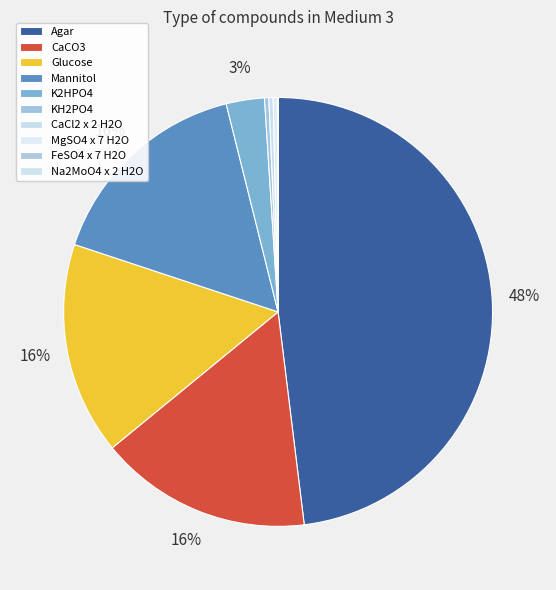

Rank the categories by value from highest to lowest.

Agar, CaCO3, Glucose, Mannitol, K2HPO4, KH2PO4, CaCl2 x 2 H2O, MgSO4 x 7 H2O, FeSO4 x 7 H2O, Na2MoO4 x 2 H2O